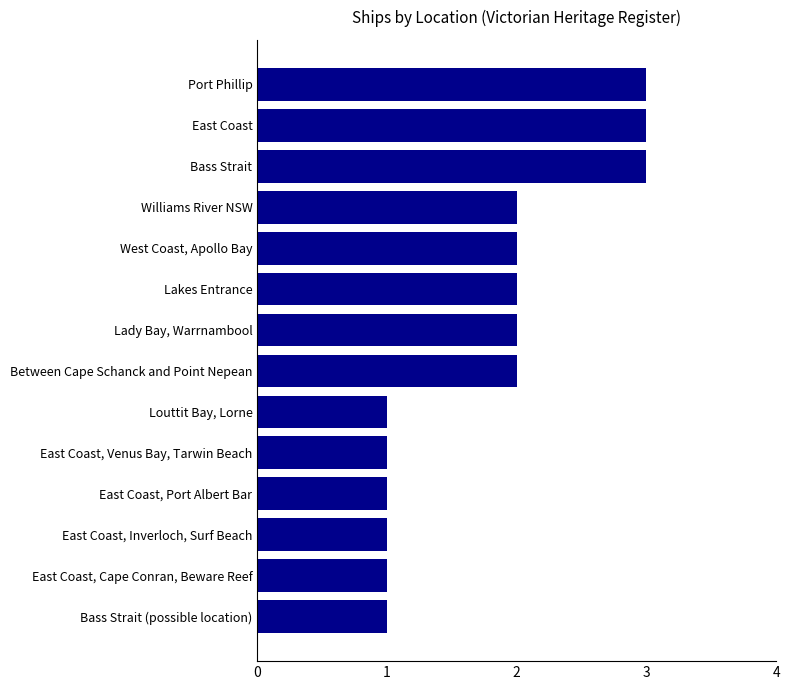

Approximately how many times larger is the value at Lakes Entrance compared to Lady Bay, Warrnambool?

1.0